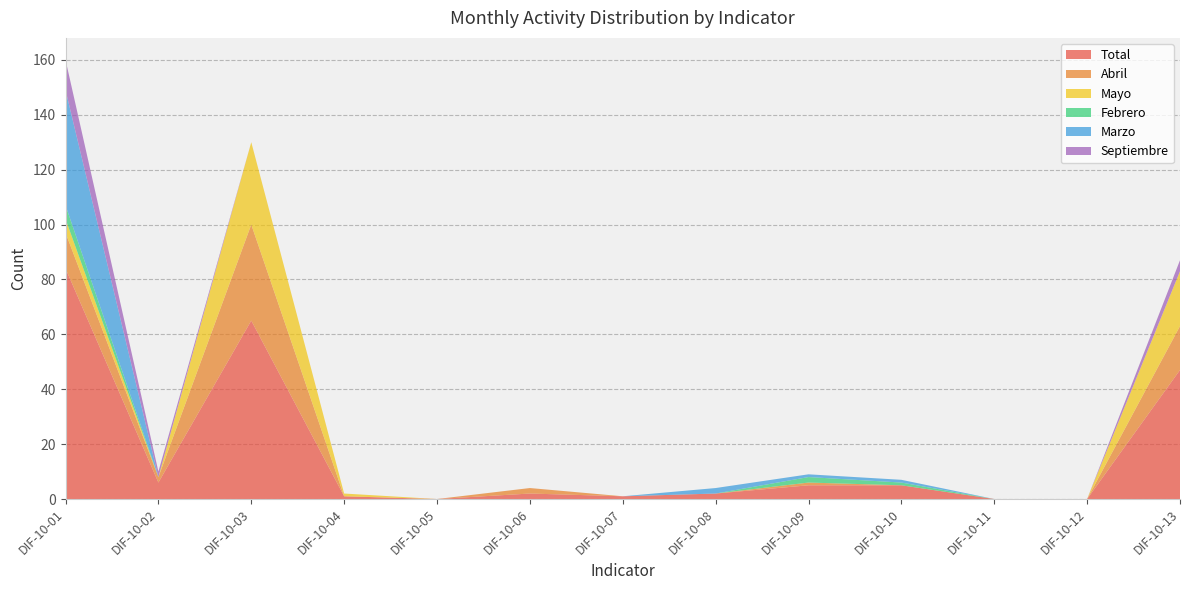

Reading right to left, extract all data points from this chart.

Total: DIF-10-13=47	DIF-10-12=0	DIF-10-11=0	DIF-10-10=5	DIF-10-09=5	DIF-10-08=2	DIF-10-07=1	DIF-10-06=2	DIF-10-05=0	DIF-10-04=1	DIF-10-03=65	DIF-10-02=6	DIF-10-01=84
Abril: DIF-10-13=16	DIF-10-12=0	DIF-10-11=0	DIF-10-10=0	DIF-10-09=1	DIF-10-08=0	DIF-10-07=0	DIF-10-06=2	DIF-10-05=0	DIF-10-04=0	DIF-10-03=35	DIF-10-02=2	DIF-10-01=13
Mayo: DIF-10-13=20	DIF-10-12=0	DIF-10-11=0	DIF-10-10=0	DIF-10-09=0	DIF-10-08=0	DIF-10-07=0	DIF-10-06=0	DIF-10-05=0	DIF-10-04=1	DIF-10-03=30	DIF-10-02=0	DIF-10-01=5
Febrero: DIF-10-13=0	DIF-10-12=0	DIF-10-11=0	DIF-10-10=1	DIF-10-09=2	DIF-10-08=0	DIF-10-07=0	DIF-10-06=0	DIF-10-05=0	DIF-10-04=0	DIF-10-03=0	DIF-10-02=0	DIF-10-01=5
Marzo: DIF-10-13=0	DIF-10-12=0	DIF-10-11=0	DIF-10-10=1	DIF-10-09=1	DIF-10-08=2	DIF-10-07=0	DIF-10-06=0	DIF-10-05=0	DIF-10-04=0	DIF-10-03=0	DIF-10-02=0	DIF-10-01=42
Septiembre: DIF-10-13=4	DIF-10-12=0	DIF-10-11=0	DIF-10-10=0	DIF-10-09=0	DIF-10-08=0	DIF-10-07=0	DIF-10-06=0	DIF-10-05=0	DIF-10-04=0	DIF-10-03=0	DIF-10-02=2	DIF-10-01=11